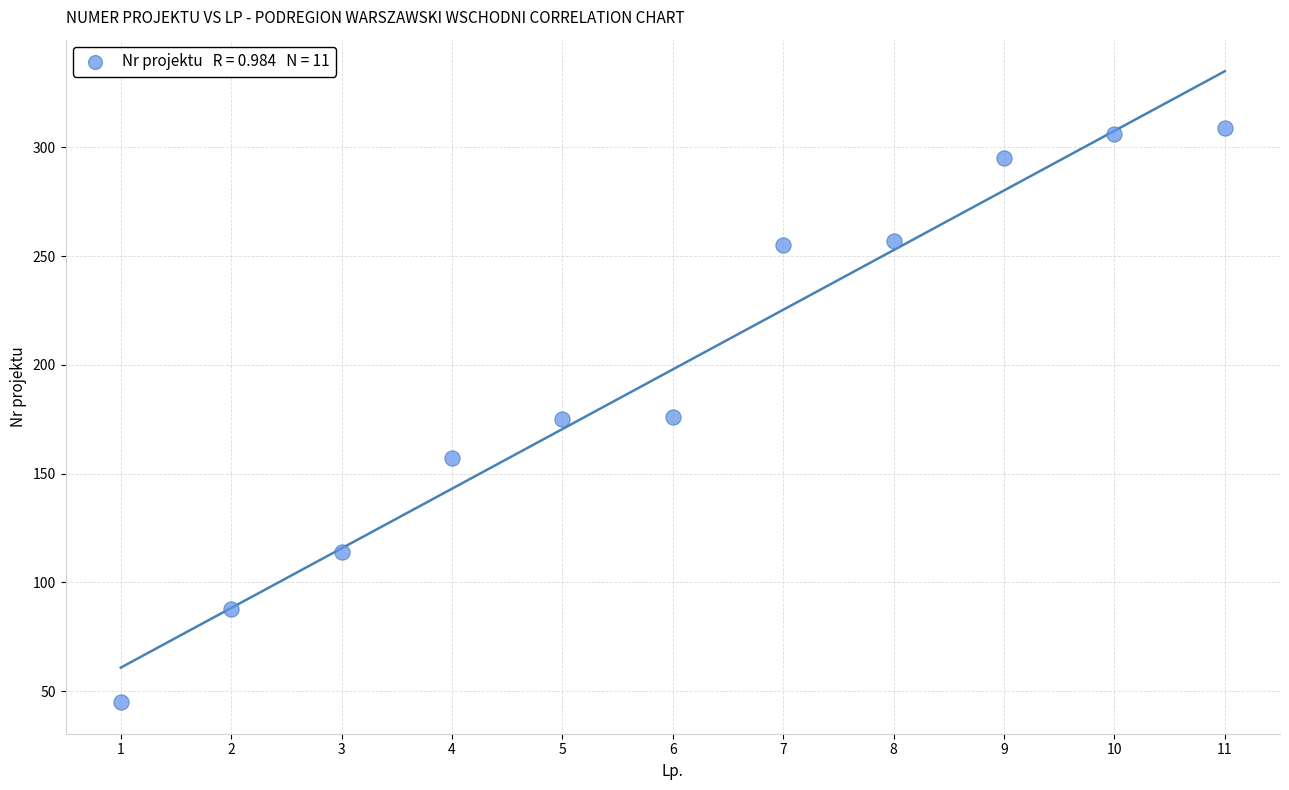

What is the range of Y values (max minus min)?

264